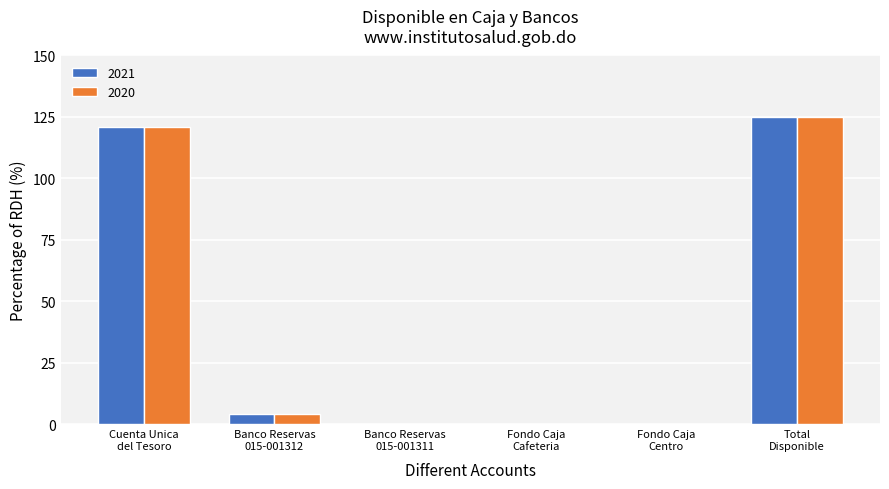

What is the sum of all 2020 values?

250.0